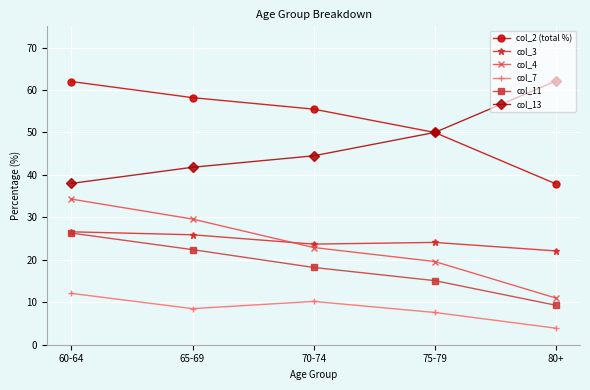

How many values in the col_11 series are below 18?

2